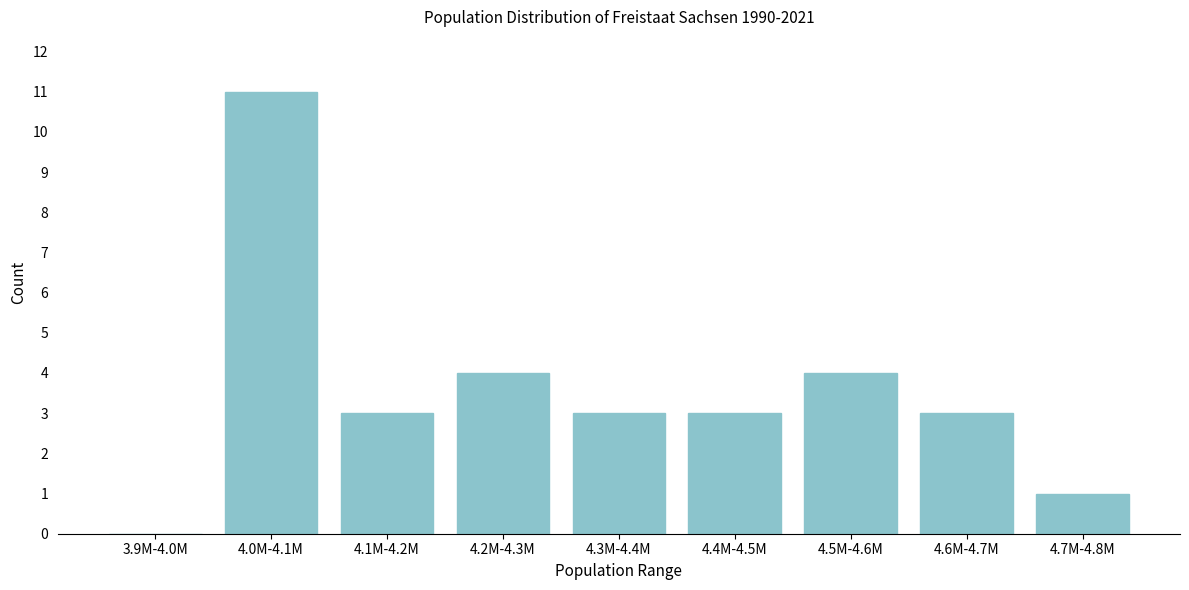

Reading right to left, what are all the values shown in this chart?

4.7M-4.8M=1	4.6M-4.7M=3	4.5M-4.6M=4	4.4M-4.5M=3	4.3M-4.4M=3	4.2M-4.3M=4	4.1M-4.2M=3	4.0M-4.1M=11	3.9M-4.0M=0